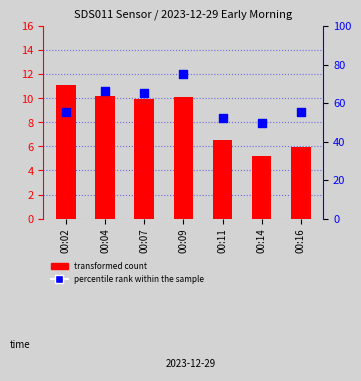

Which series reaches the maximum Y coordinate?

percentile rank within the sample